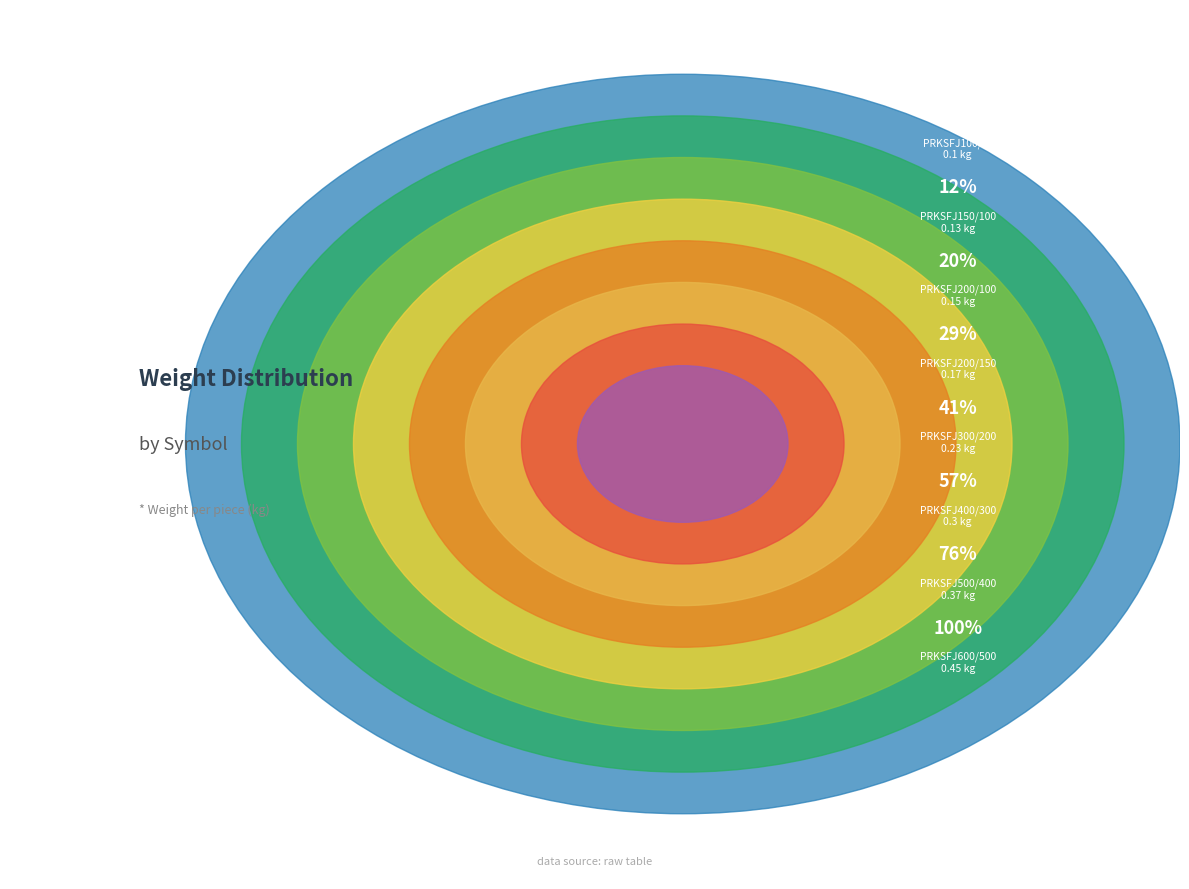

Is there a majority slice in this chart?

No